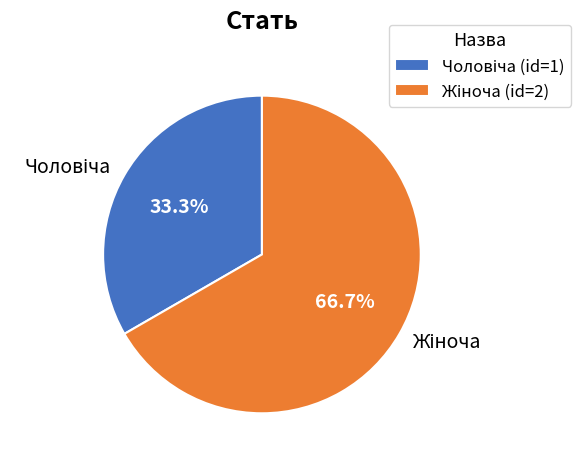

What is the total percentage of Жіноча and Чоловіча?

100.0%